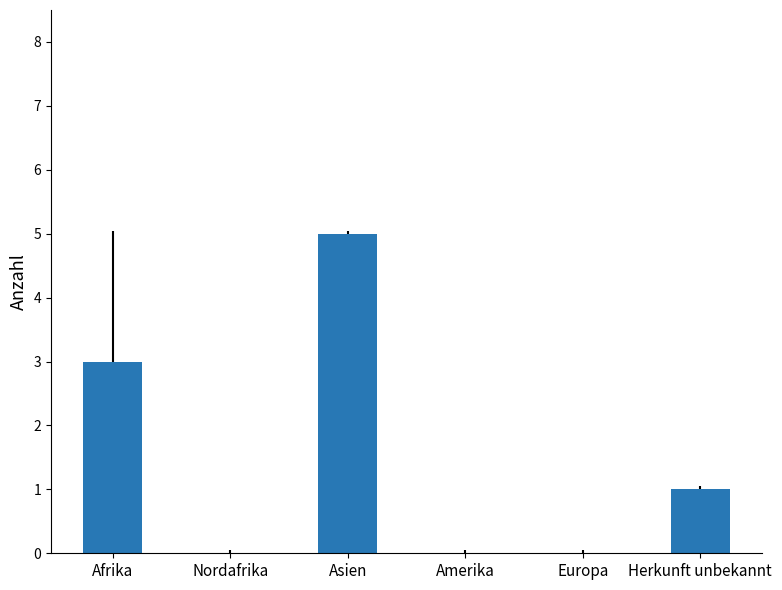

What is the sum of the values at Amerika and Afrika?

3